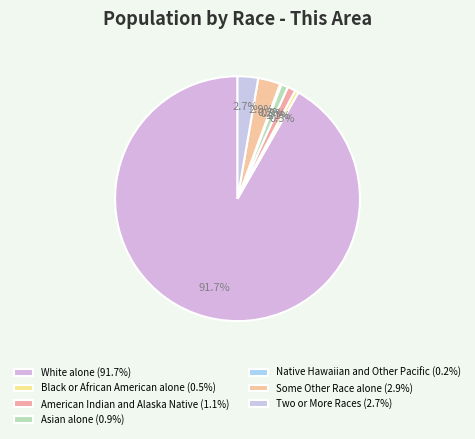

How many segments does this pie chart have?

7